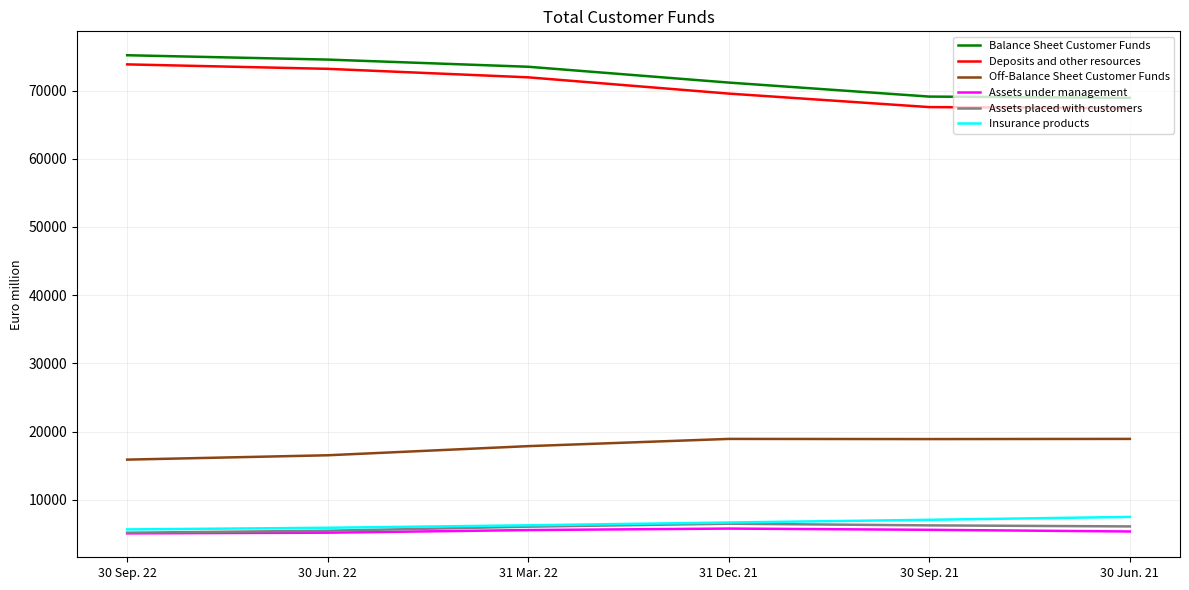

What are all the series names shown in the legend?

Balance Sheet Customer Funds, Deposits and other resources, Off-Balance Sheet Customer Funds, Assets under management, Assets placed with customers, Insurance products